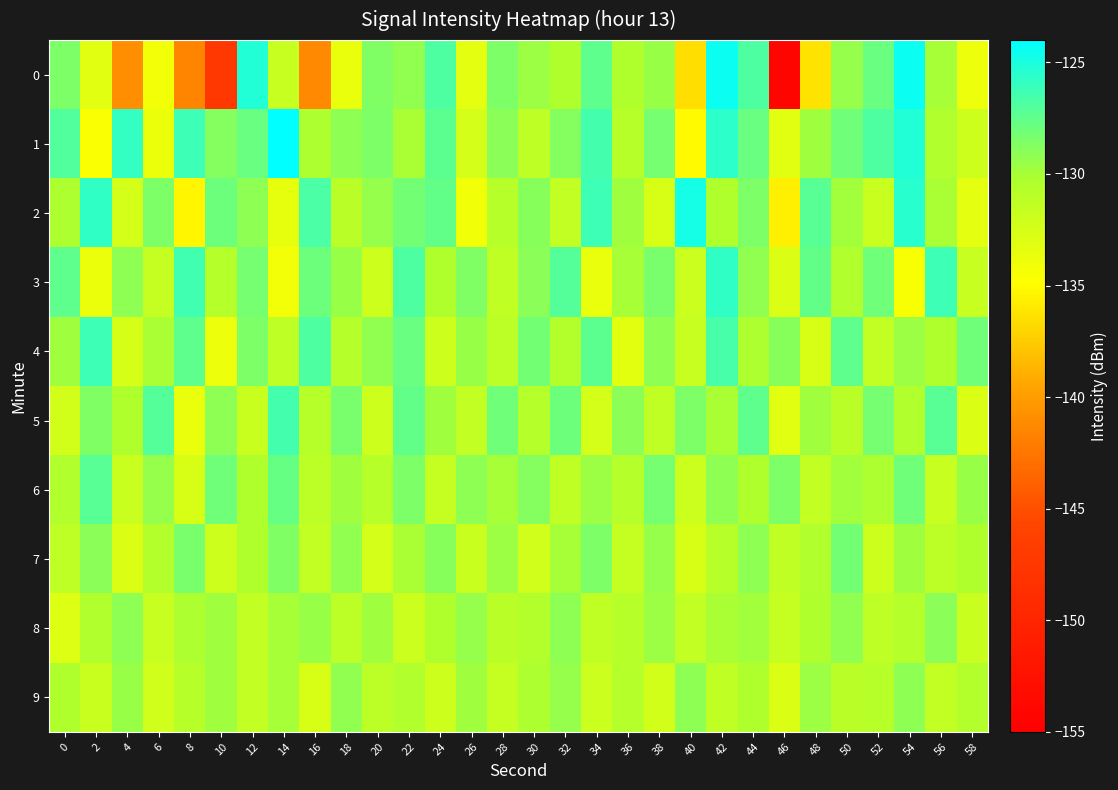

Which label corresponds to the largest value in the chart?

14